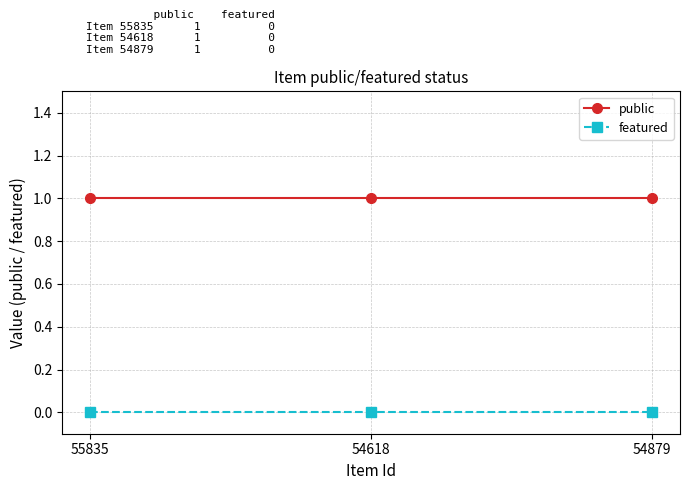

At how many categories does at least one series exceed 0?

3